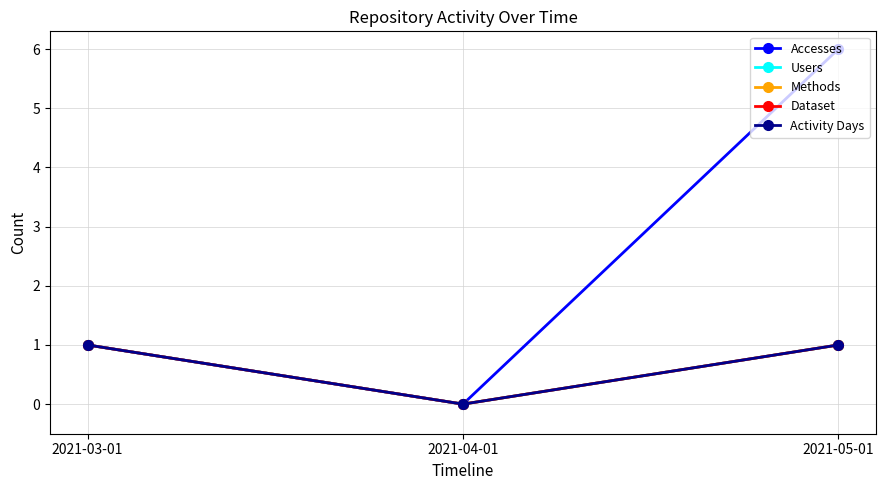

Reading right to left, what are all the values shown in this chart?

Accesses: 6	0	1
Users: 1	0	1
Methods: 1	0	1
Dataset: 1	0	1
Activity Days: 1	0	1